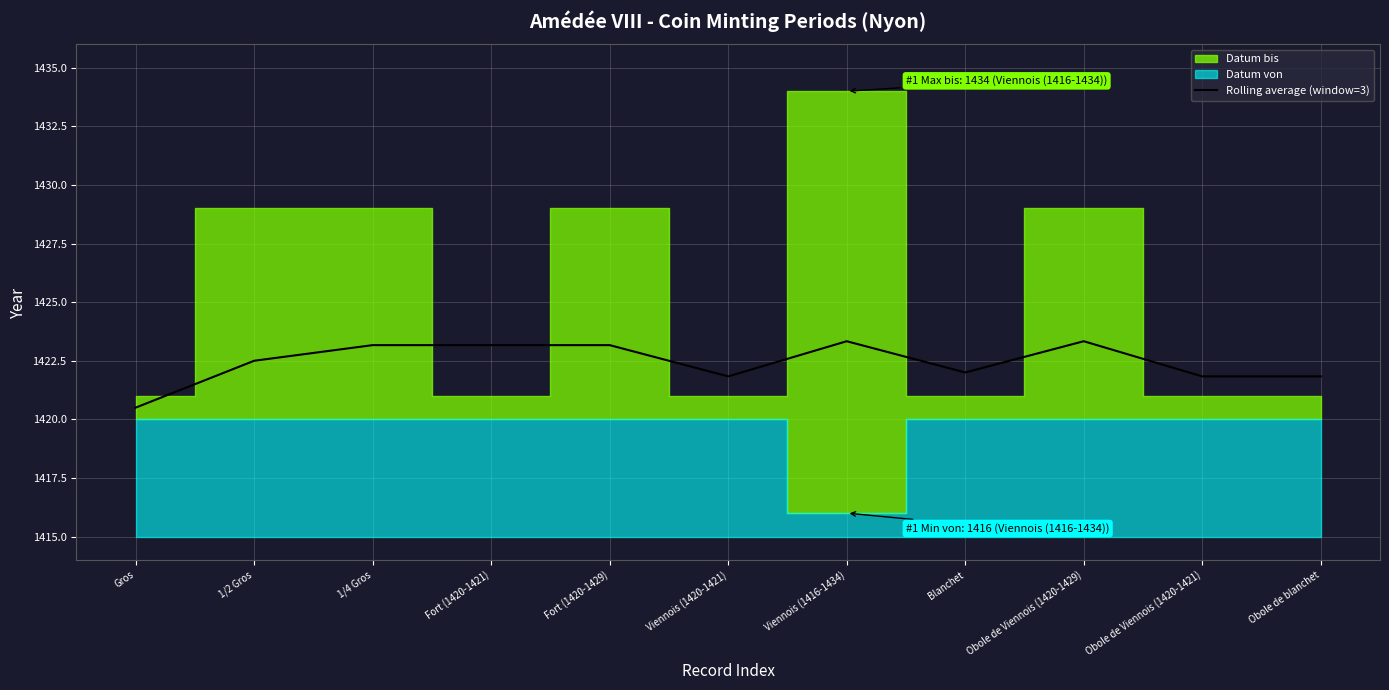

Which label corresponds to the smallest value in the chart?

Gros